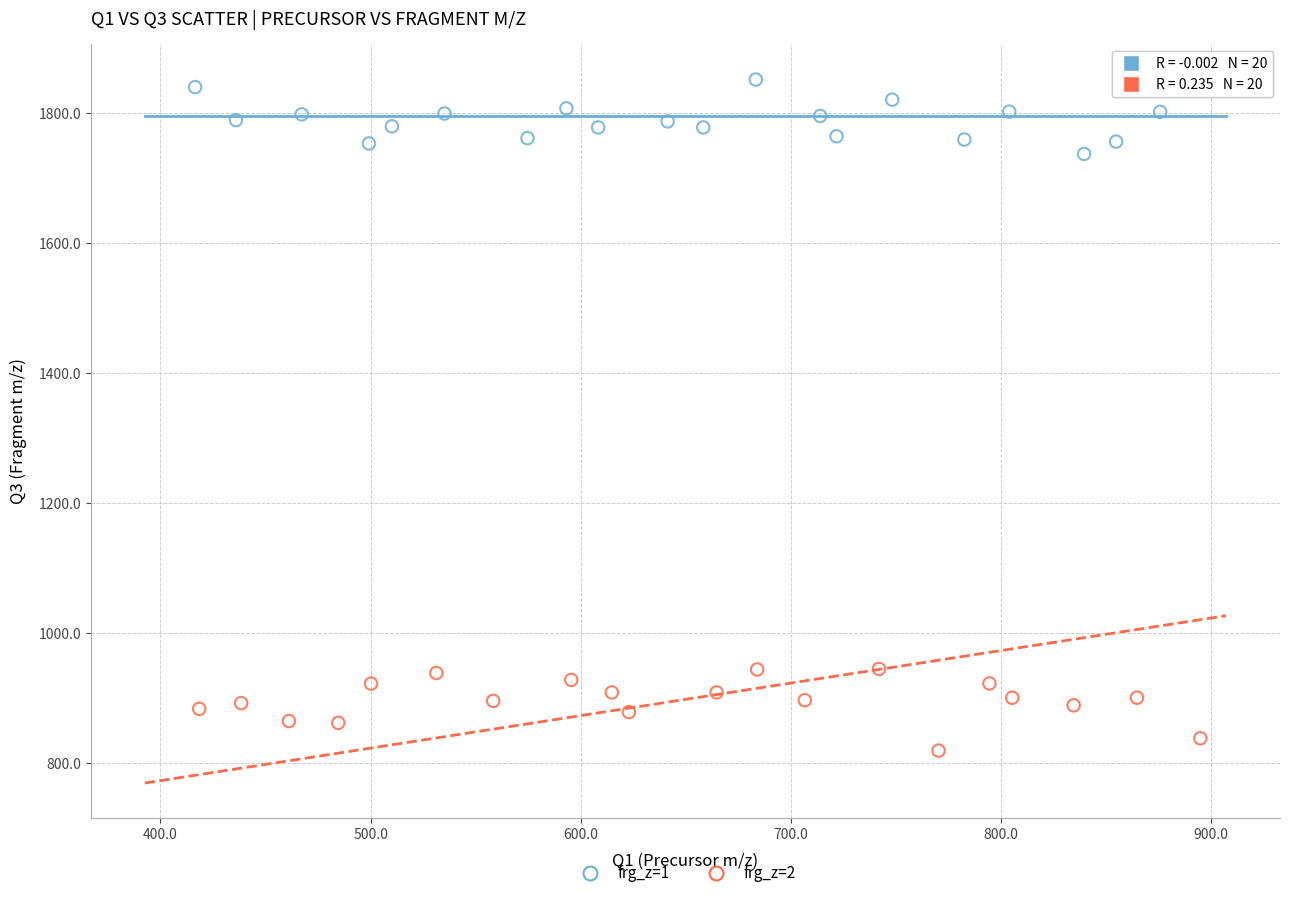

Which series contains the lowest Y value?

frg_z=2